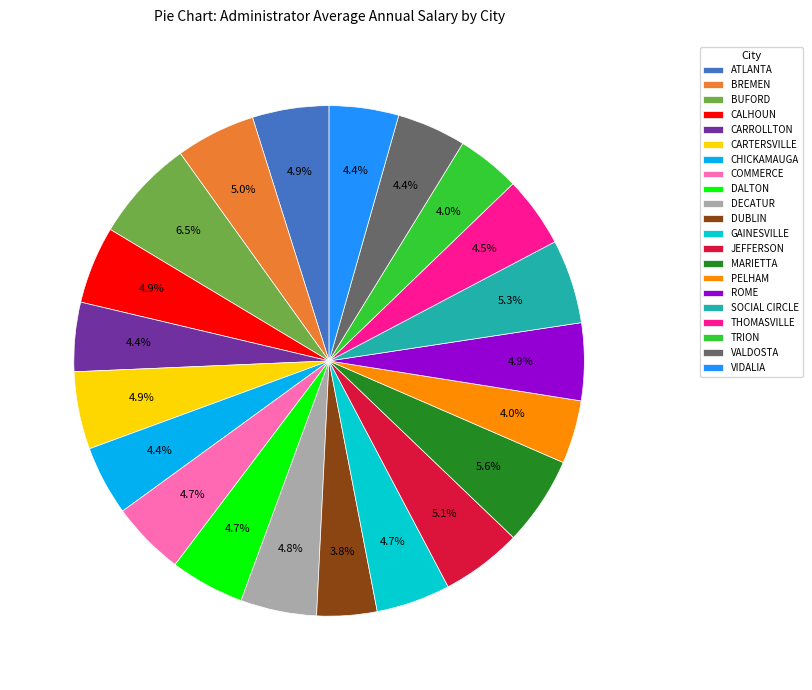

Do VALDOSTA and CARROLLTON together represent more than half of the pie?

No